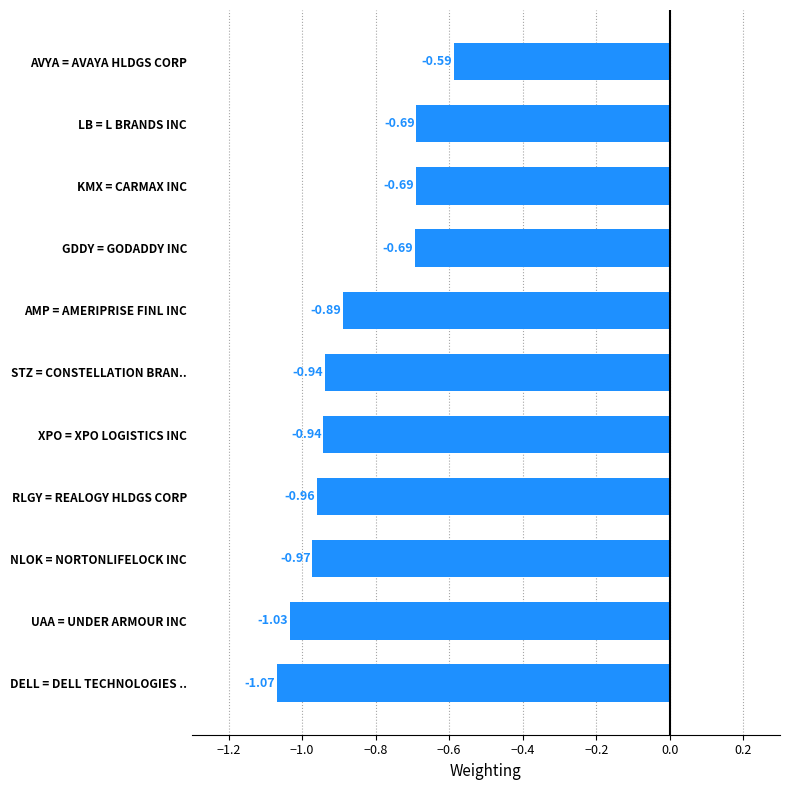

What is the label of the 11th bar from the bottom?

AVYA = AVAYA HLDGS CORP